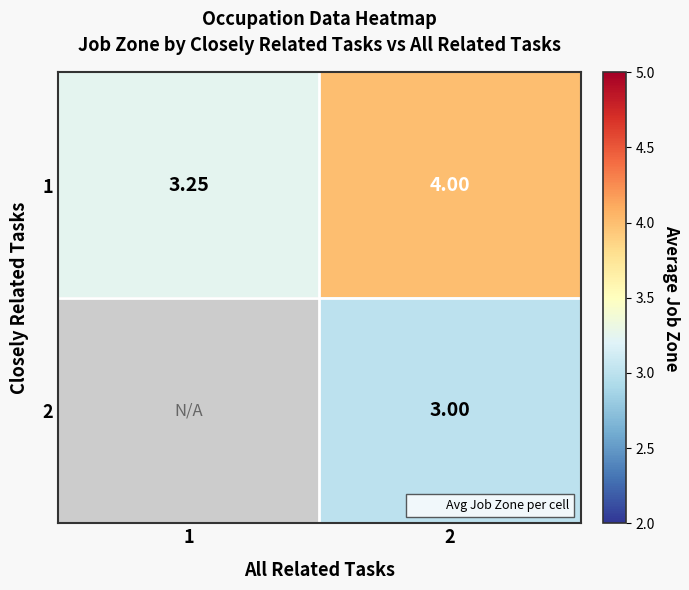

What is the minimum value shown in the chart?

3.0